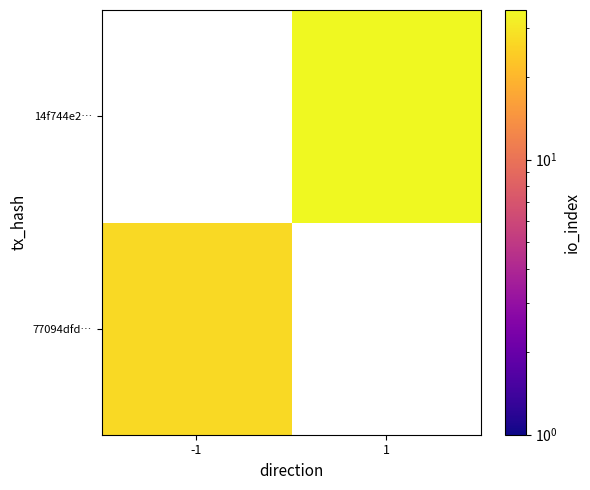

The value of 77094dfd… at -1 is 39.7. True or false?

False